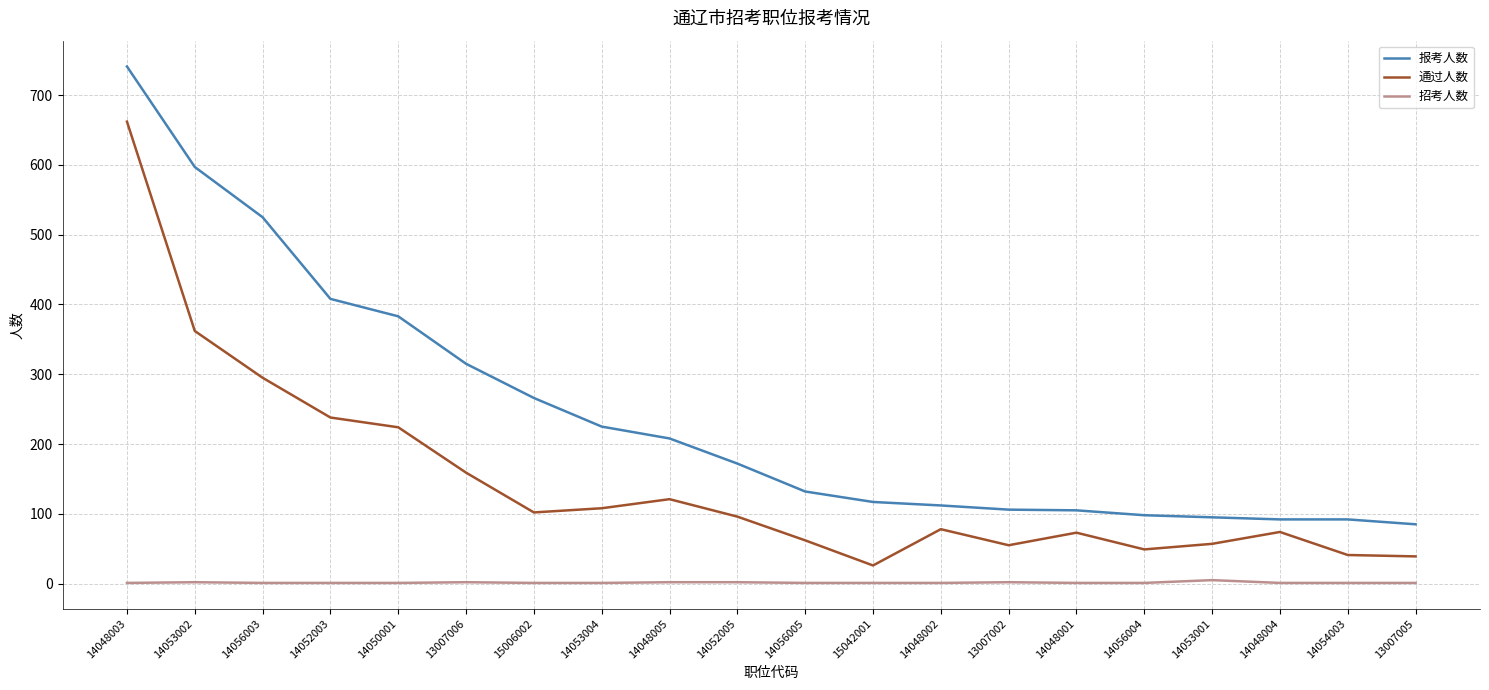

How many 招考人数 values are between 1 and 2?

19